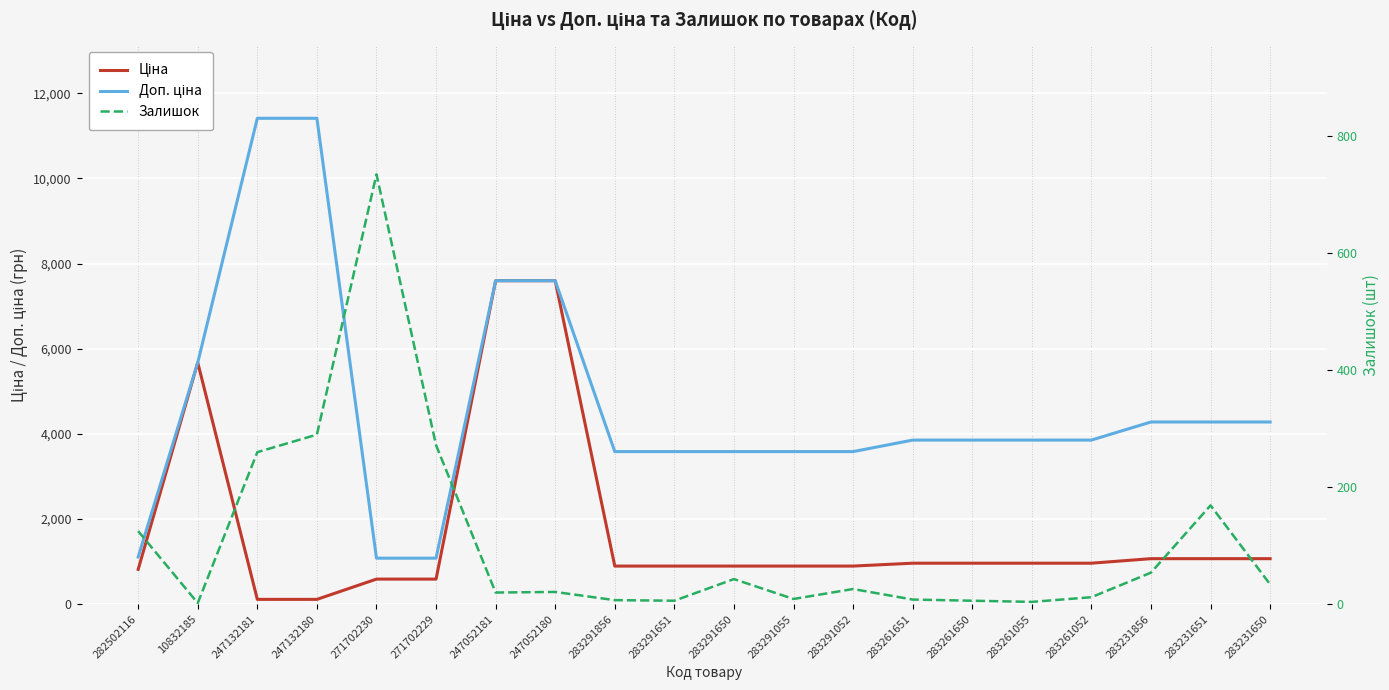

Is this an area chart (filled region under the line)?

No